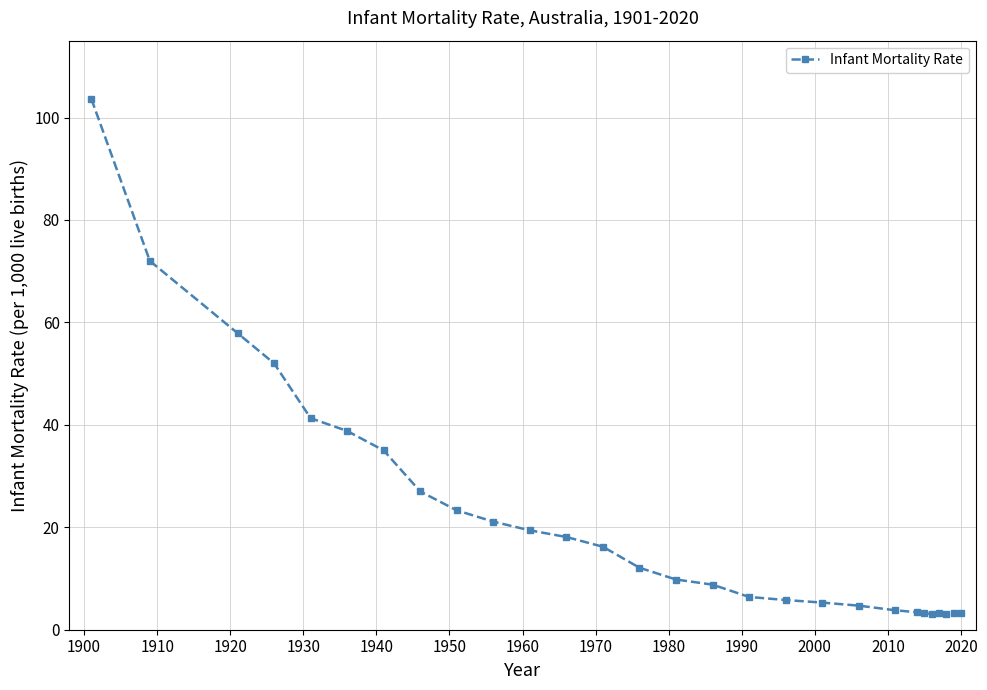

What is the difference between the maximum and second lowest values?

100.5